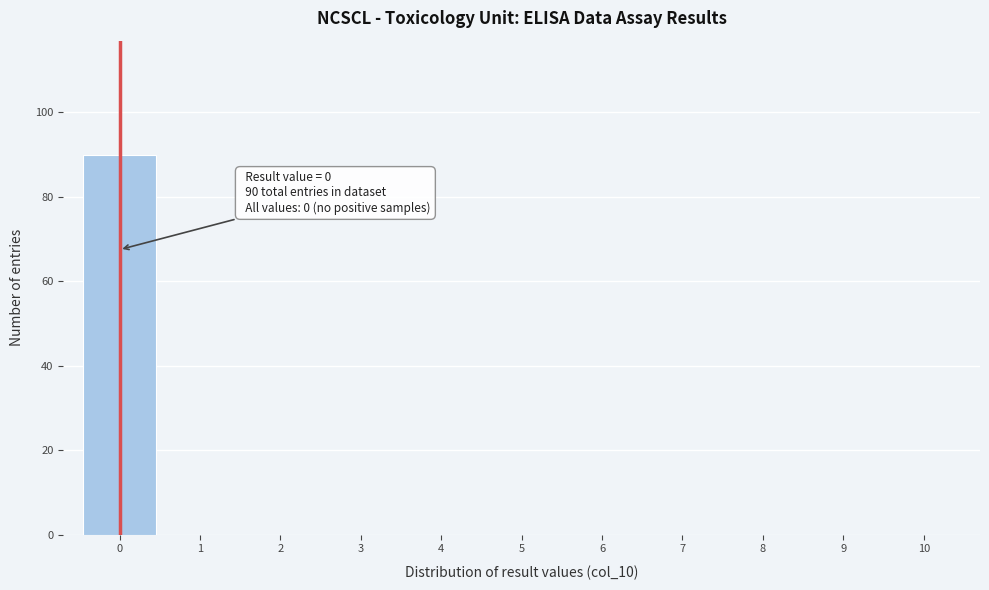

Which range on the x-axis has the tallest bar?

-0.5 to 0.5